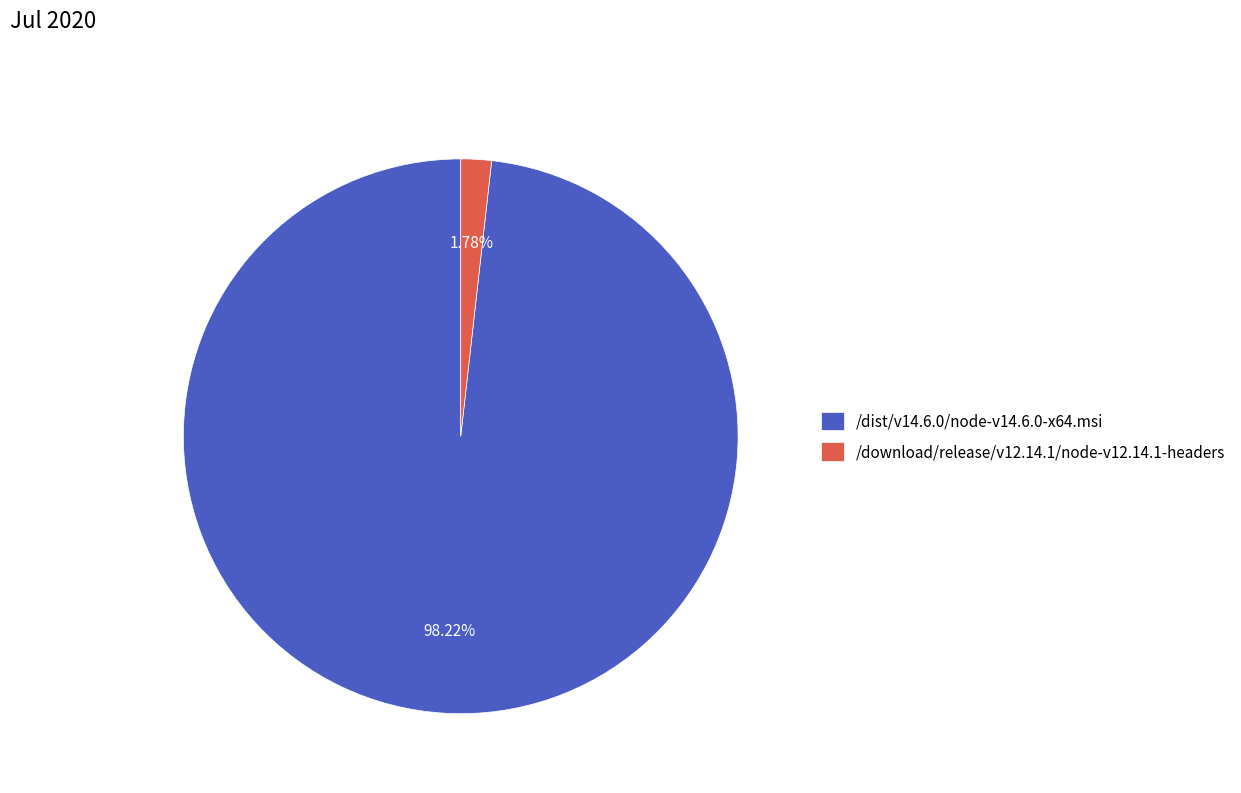

Does /download/release/v12.14.1/node-v12.14.1-headers represent more than half of the total?

No